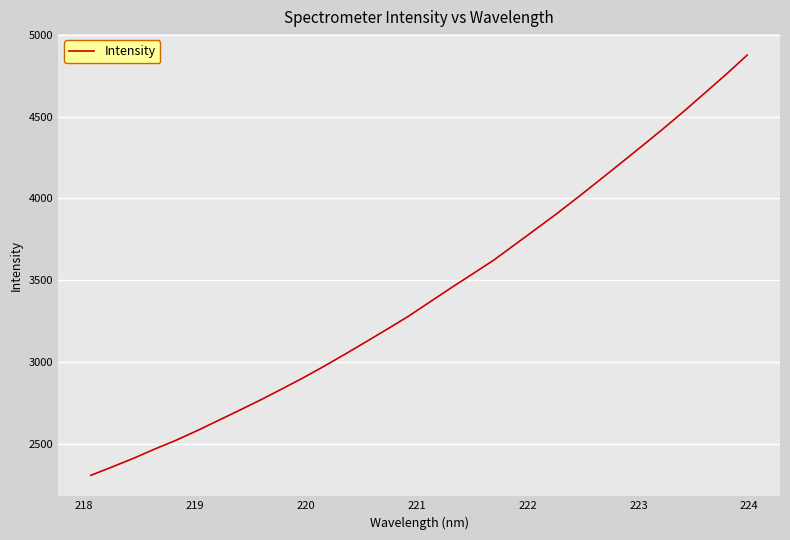

What is the difference between the maximum and minimum values?

2566.3